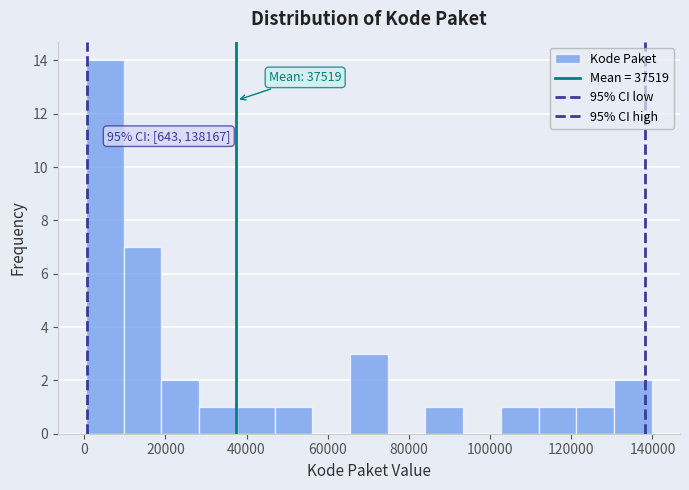

Over which range of the x-axis is the bar tallest?

0 to 10000